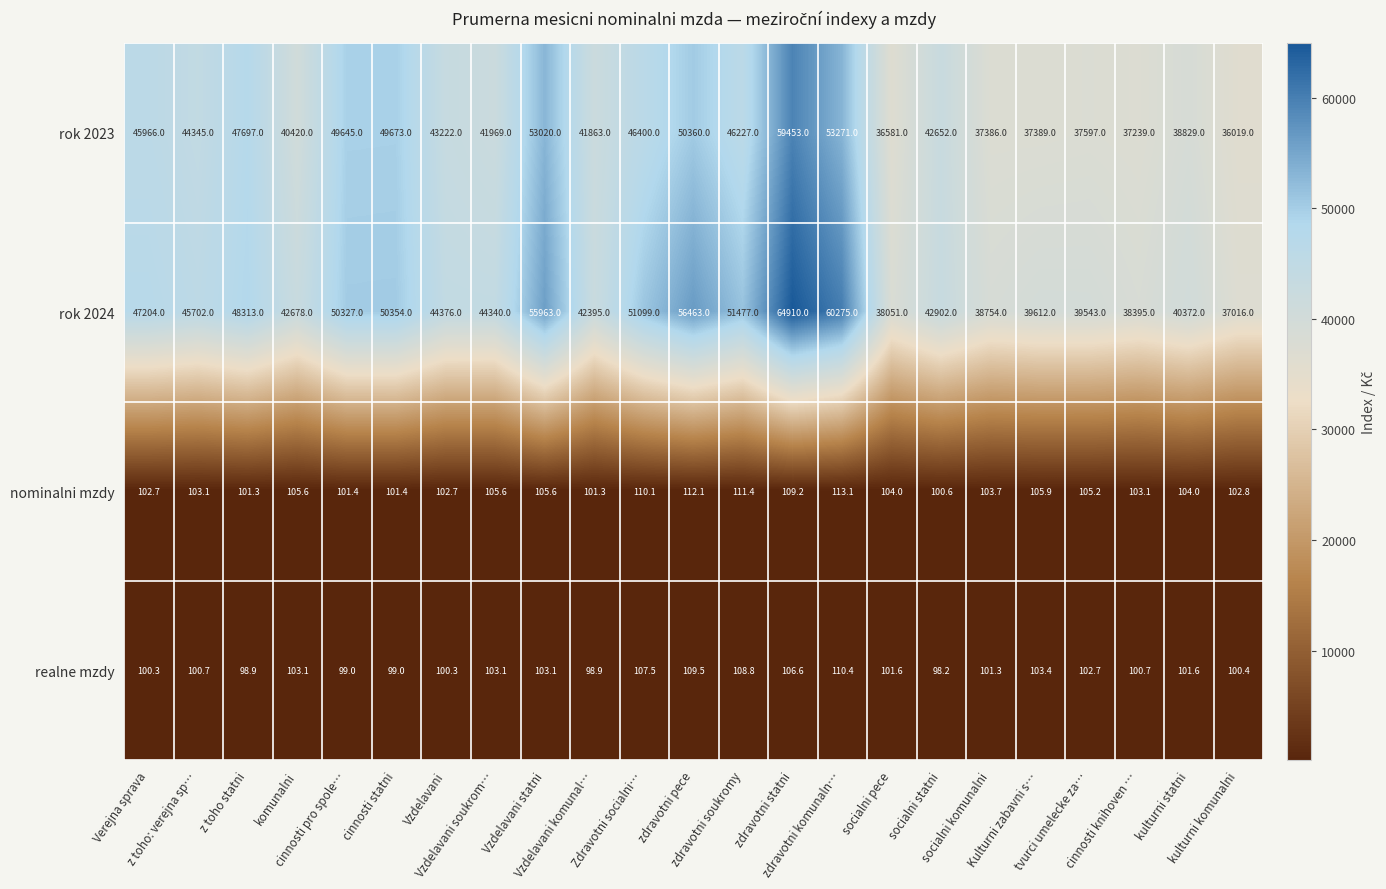

At how many categories does at least one series exceed 34802?

23